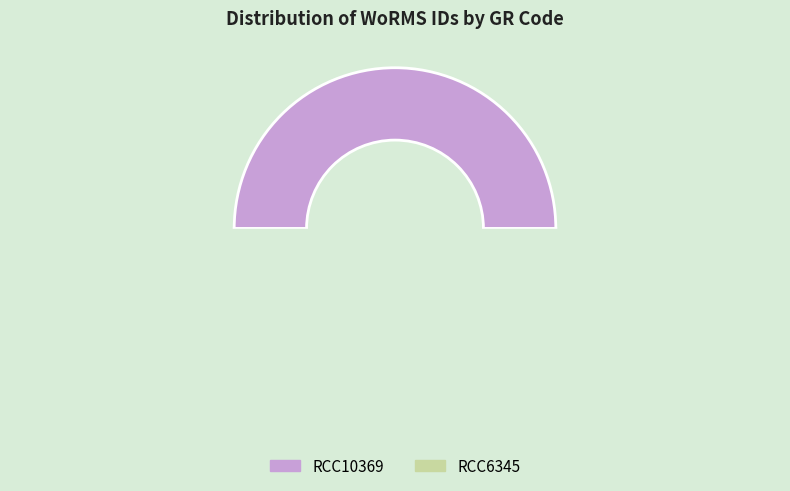

How many slices are in this pie chart?

2